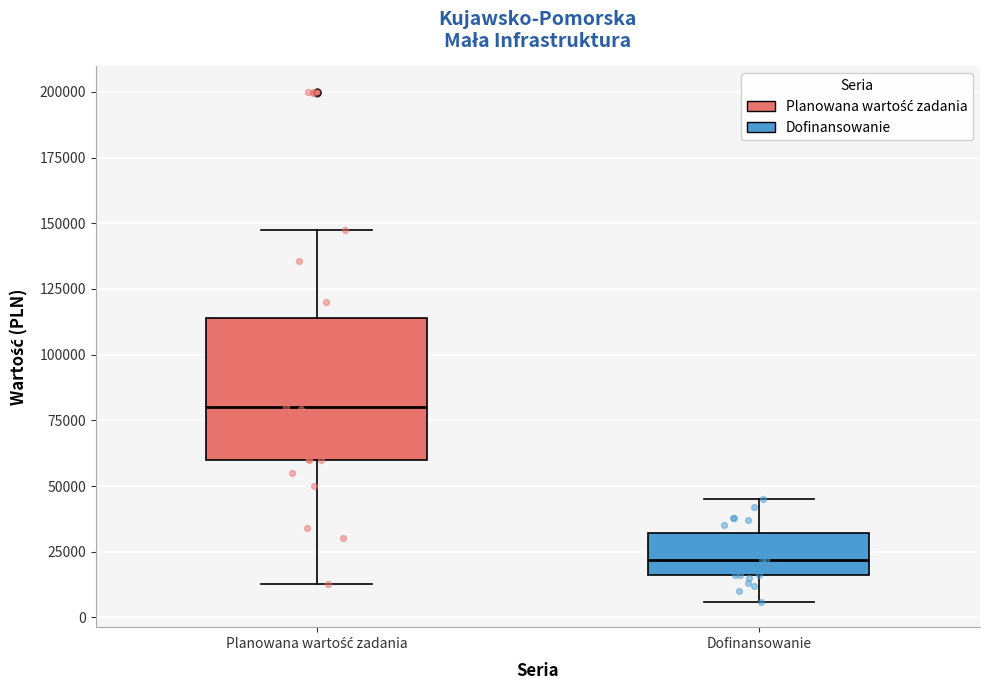

Which box is the tallest, from its lower edge to its upper edge?

Planowana wartość zadania